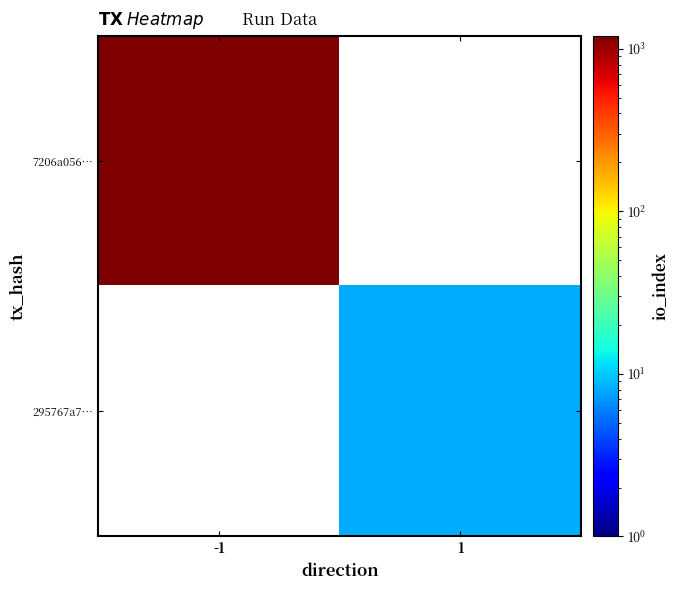

List the series in order of their peak value, lowest first.

295767a7…, 7206a056…